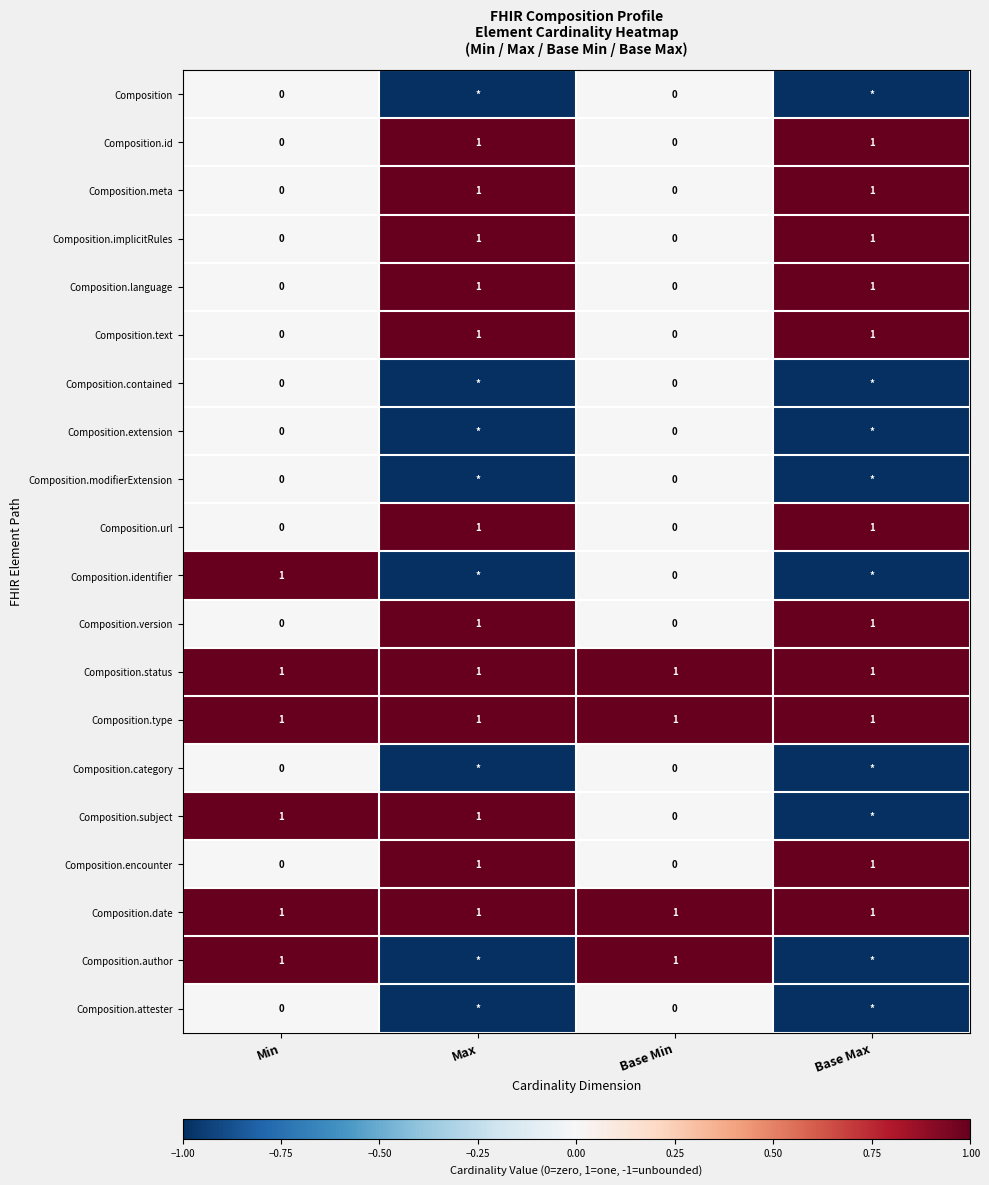

What is the total value across all series at Base Min?

4